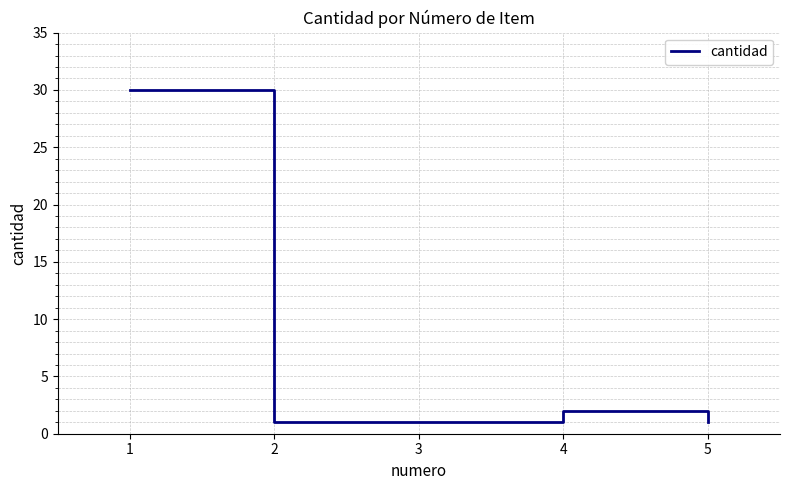

True or false: the data has more than 1 interior local peaks.

False